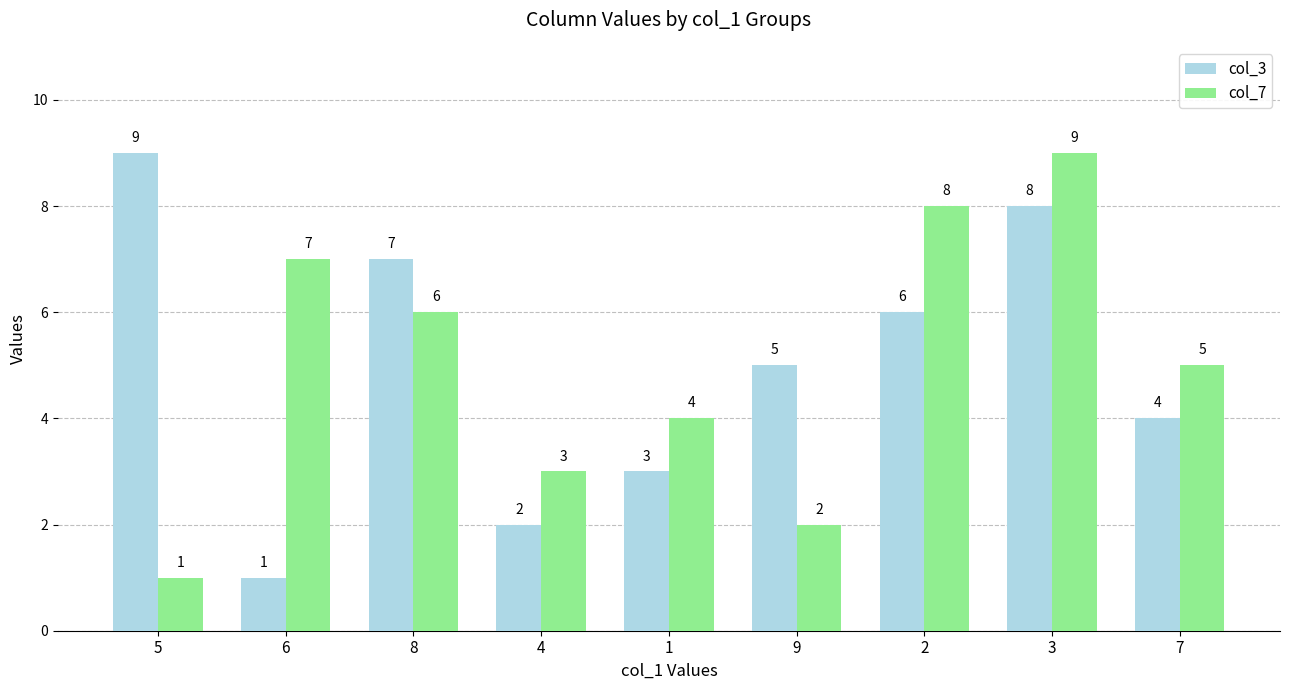

What is the value of the col_7 bar at the 7th from the left?

8